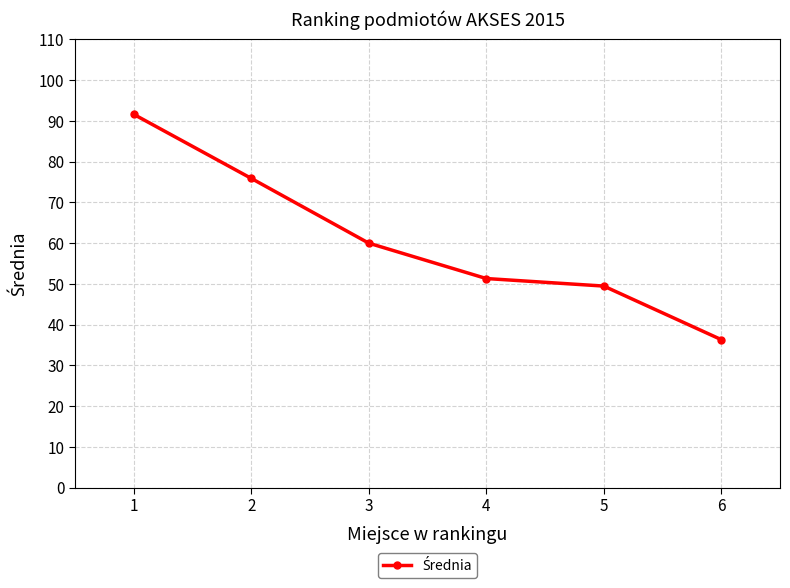

Between 2 and 4, which is larger?

2